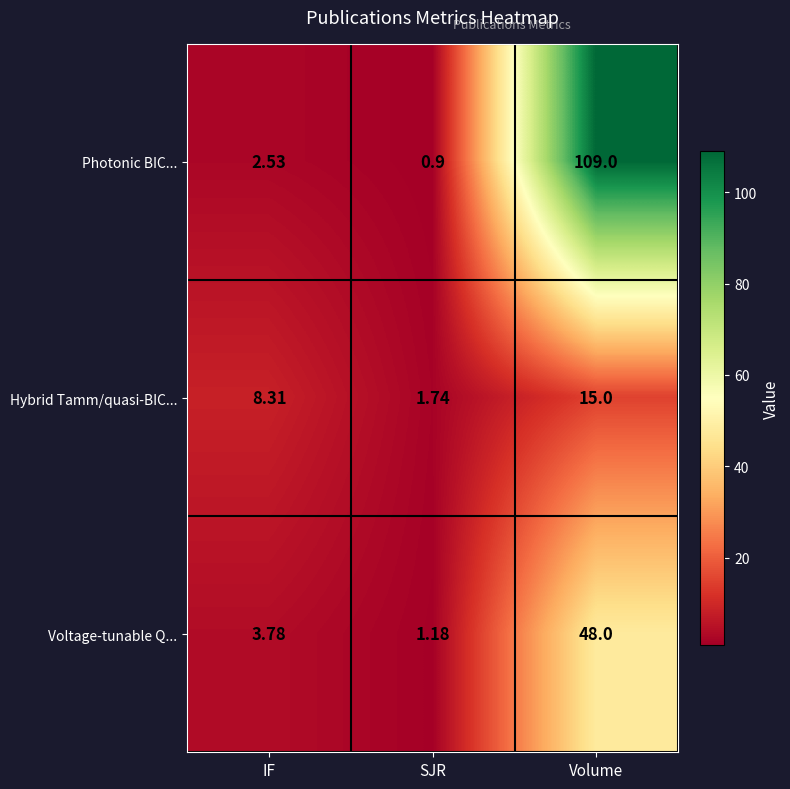

Which label corresponds to the smallest value in the chart?

SJR